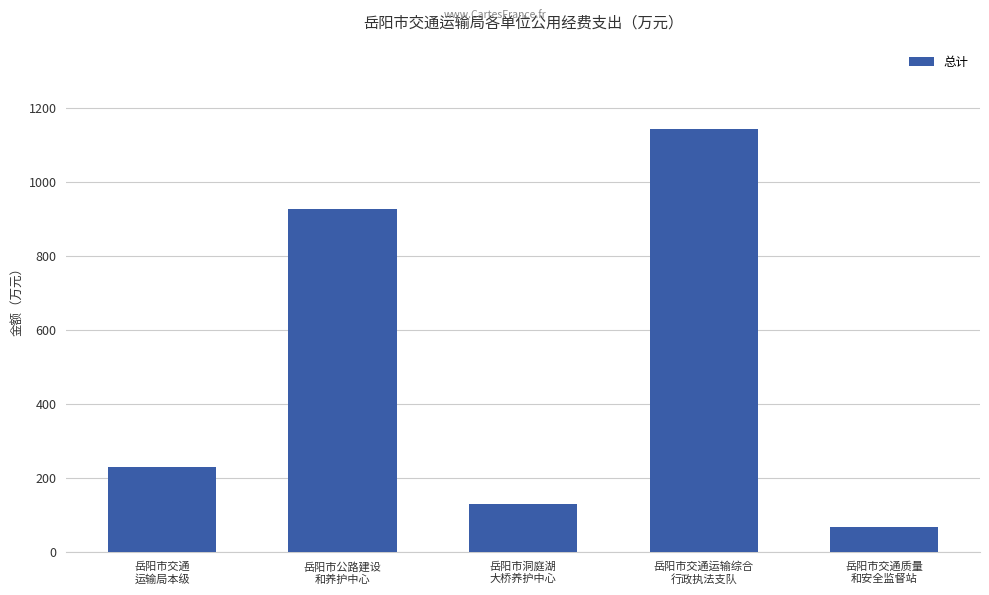

What is the minimum value shown in the chart?

67.4